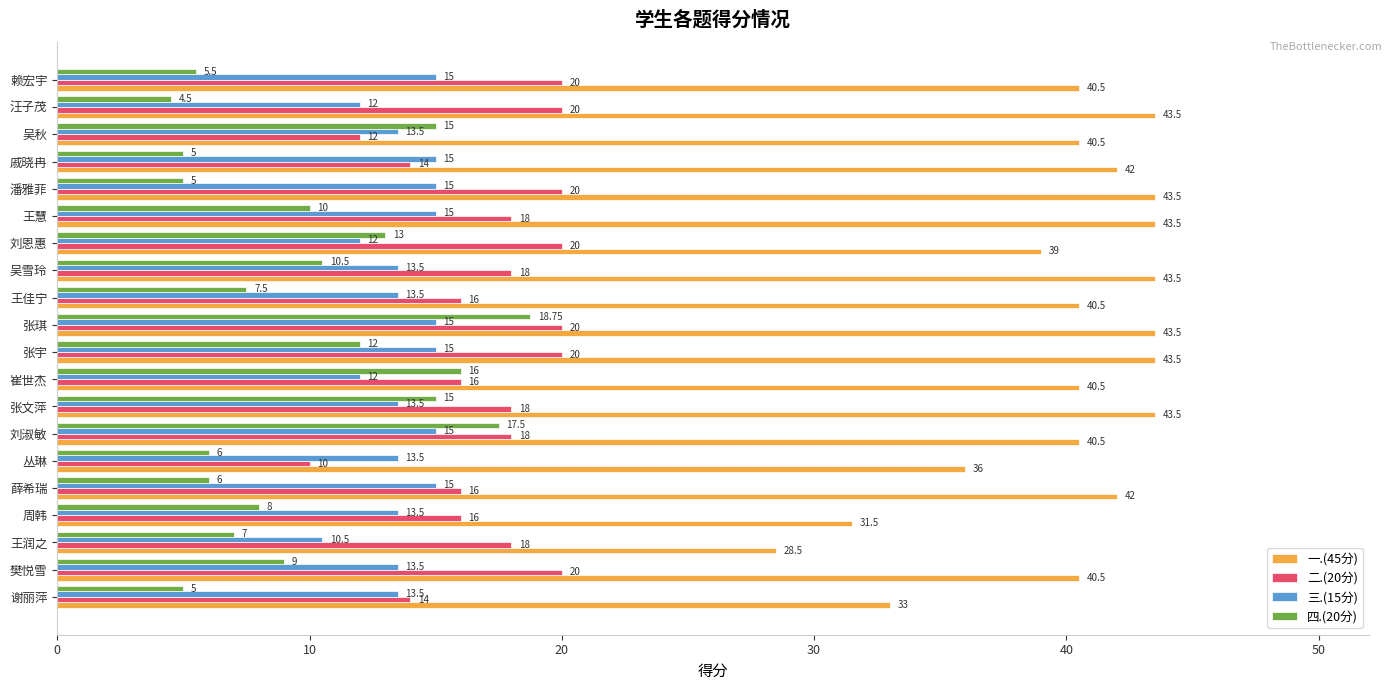

Is the value of 二.(20分) at 谢丽萍 greater than the value of 一.(45分) at 吴秋?

No